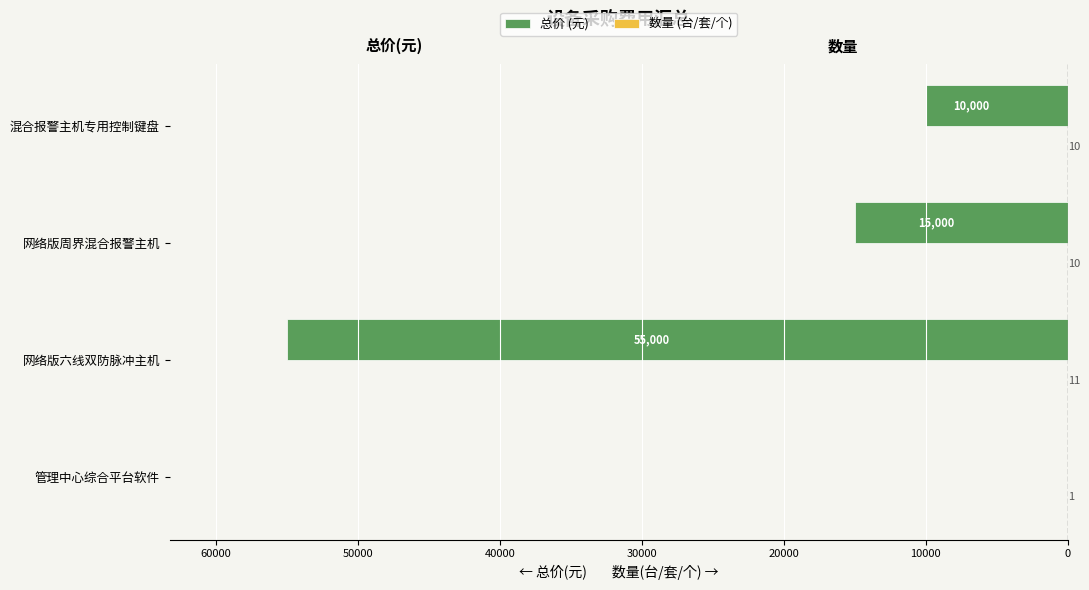

Which series has the widest spread of values?

总价 (元)